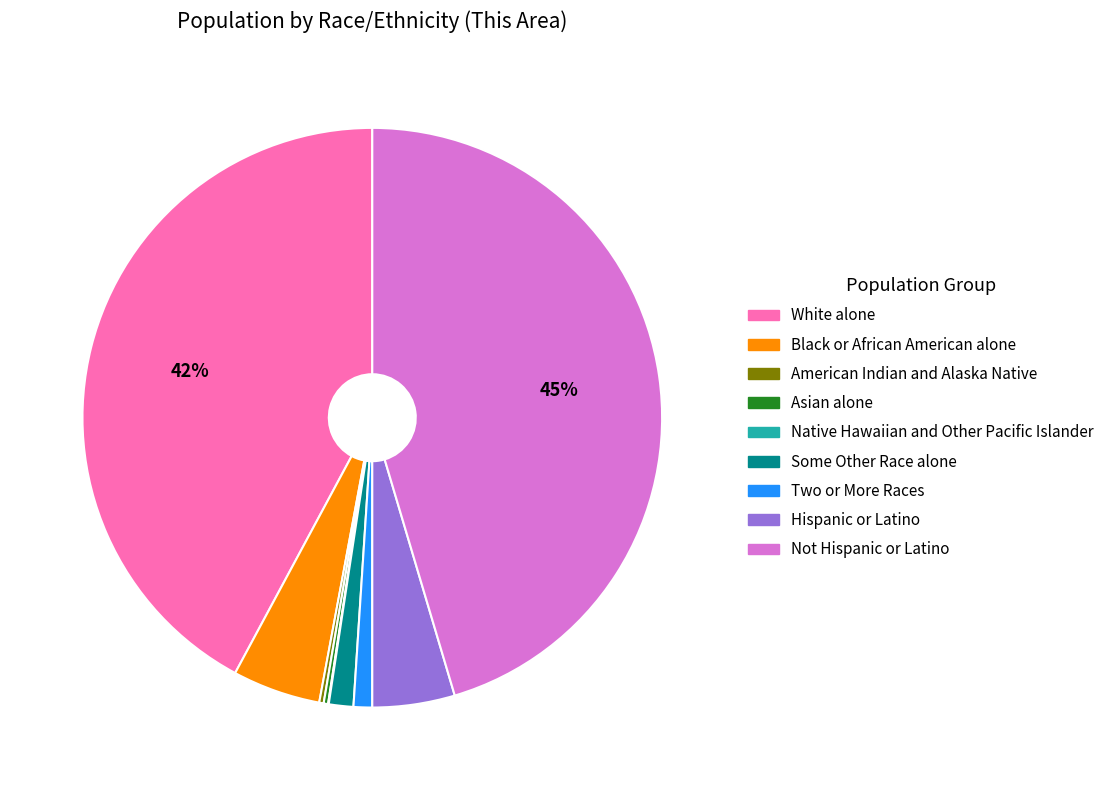

To the nearest percent, what is the difference between the largest and smallest slice percentages?

45%